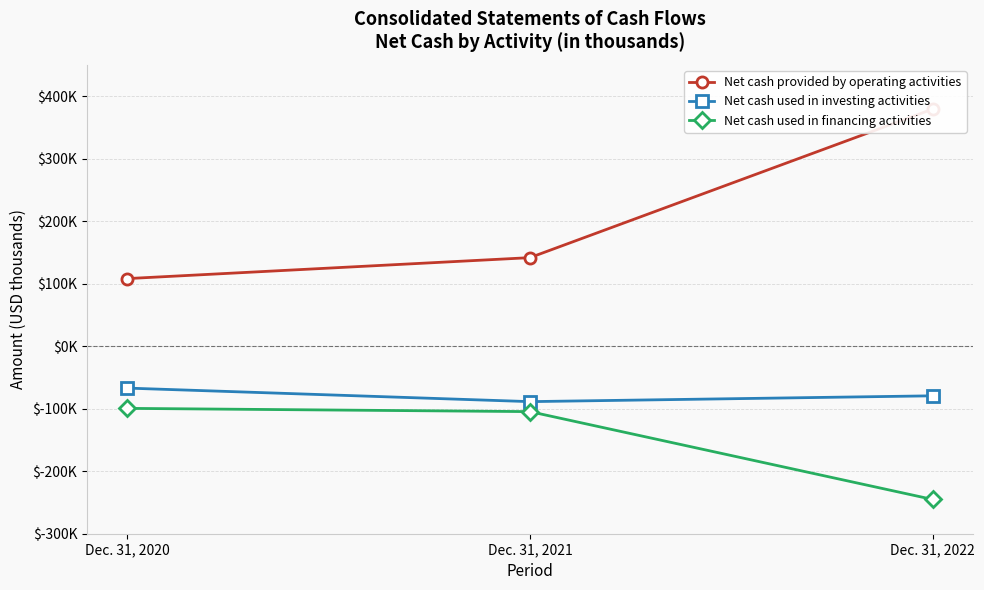

What is the value of the Net cash used in financing activities point at the 2nd from the left?

-104702